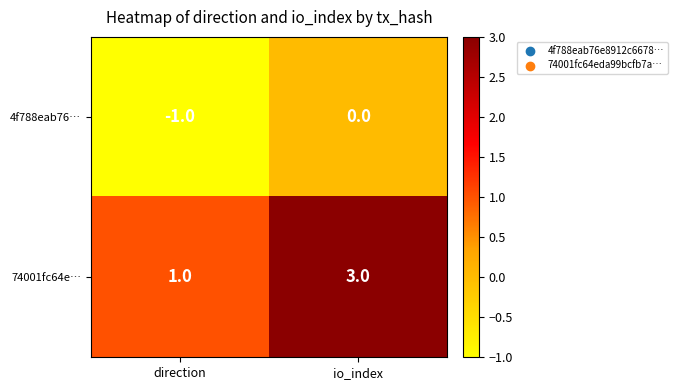

What is the sum of all 74001fc64e… values?

4